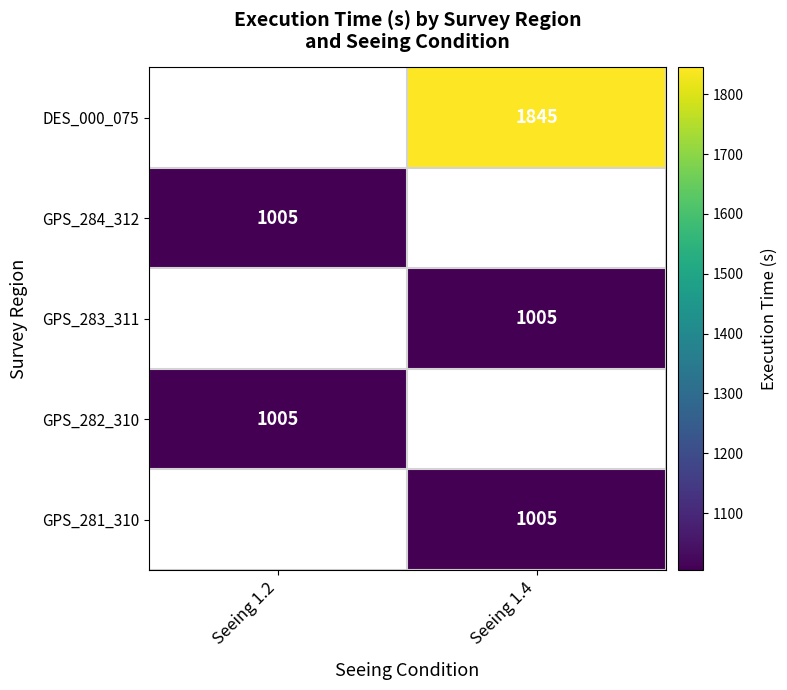

True or false: GPS_281_310 has a value of 667.3 at Seeing 1.4.

False